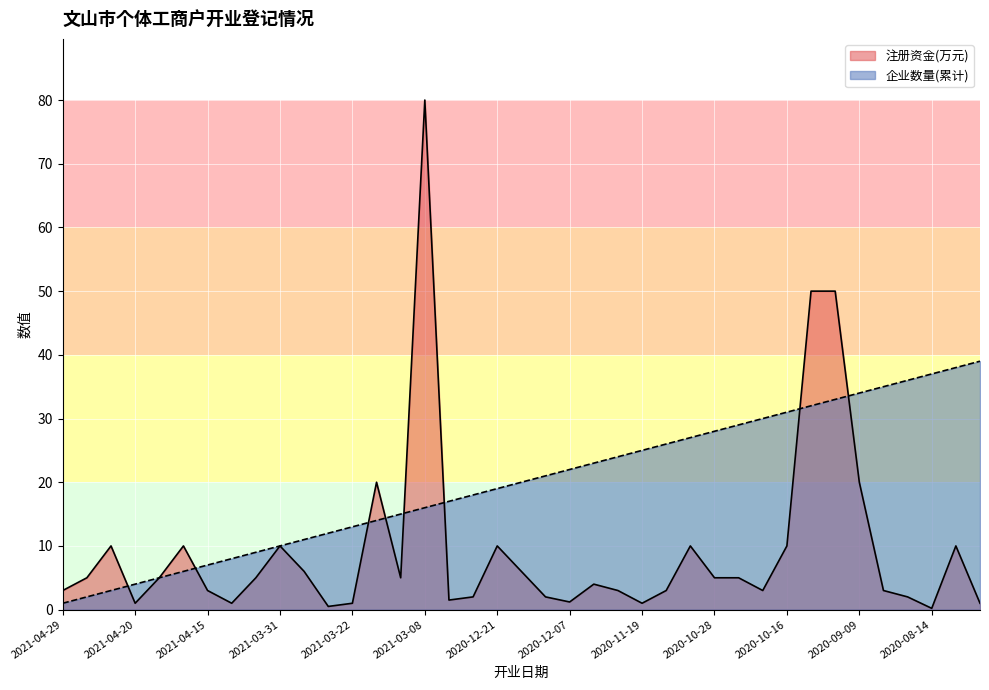

What is the maximum value for 注册资金(万元)?

80.0